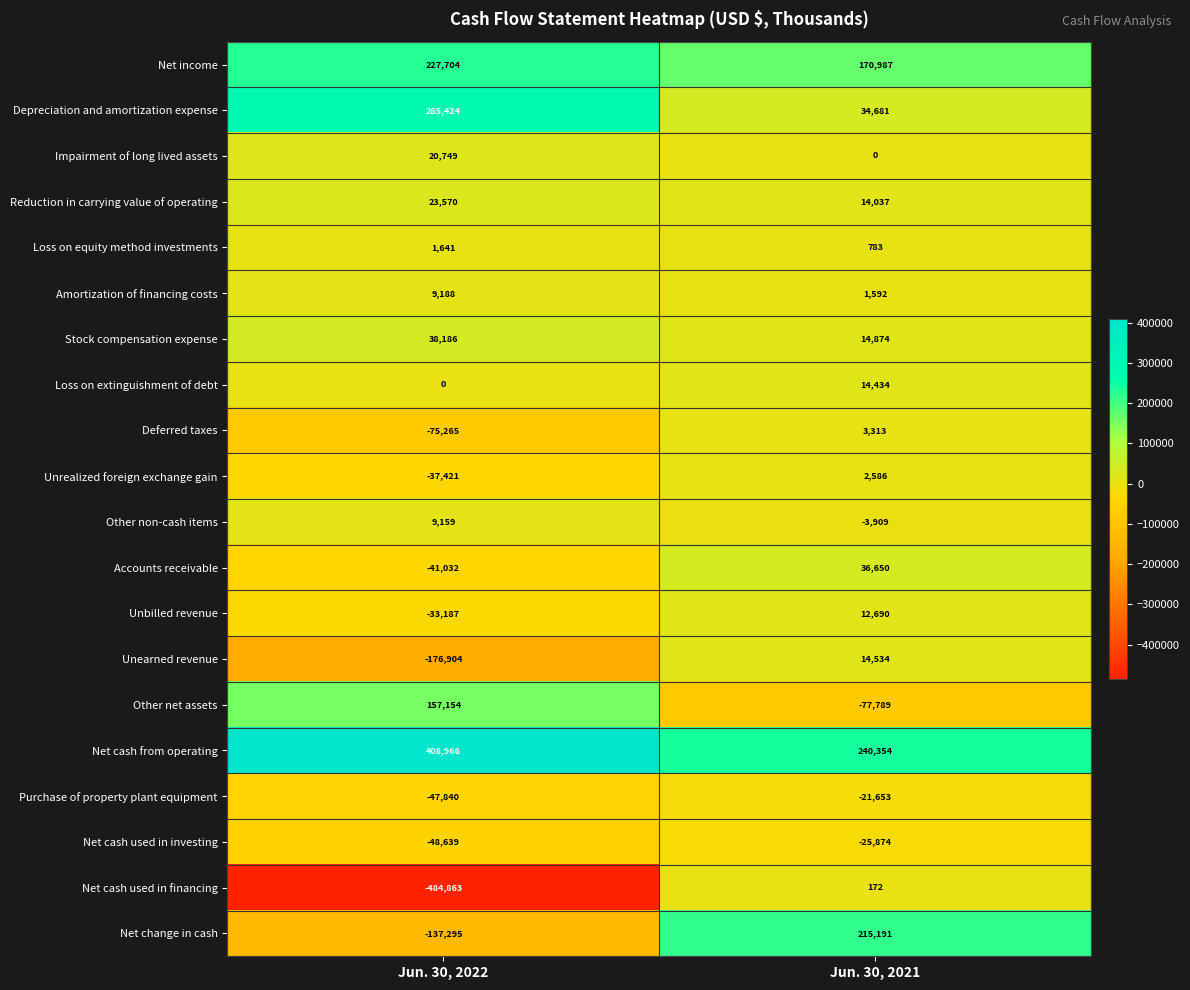

Rank the series by their maximum value, from highest to lowest.

Net cash from operating, Depreciation and amortization expense, Net income, Net change in cash, Other net assets, Stock compensation expense, Accounts receivable, Reduction in carrying value of operating, Impairment of long lived assets, Unearned revenue, Loss on extinguishment of debt, Unbilled revenue, Amortization of financing costs, Other non-cash items, Deferred taxes, Unrealized foreign exchange gain, Loss on equity method investments, Net cash used in financing, Purchase of property plant equipment, Net cash used in investing